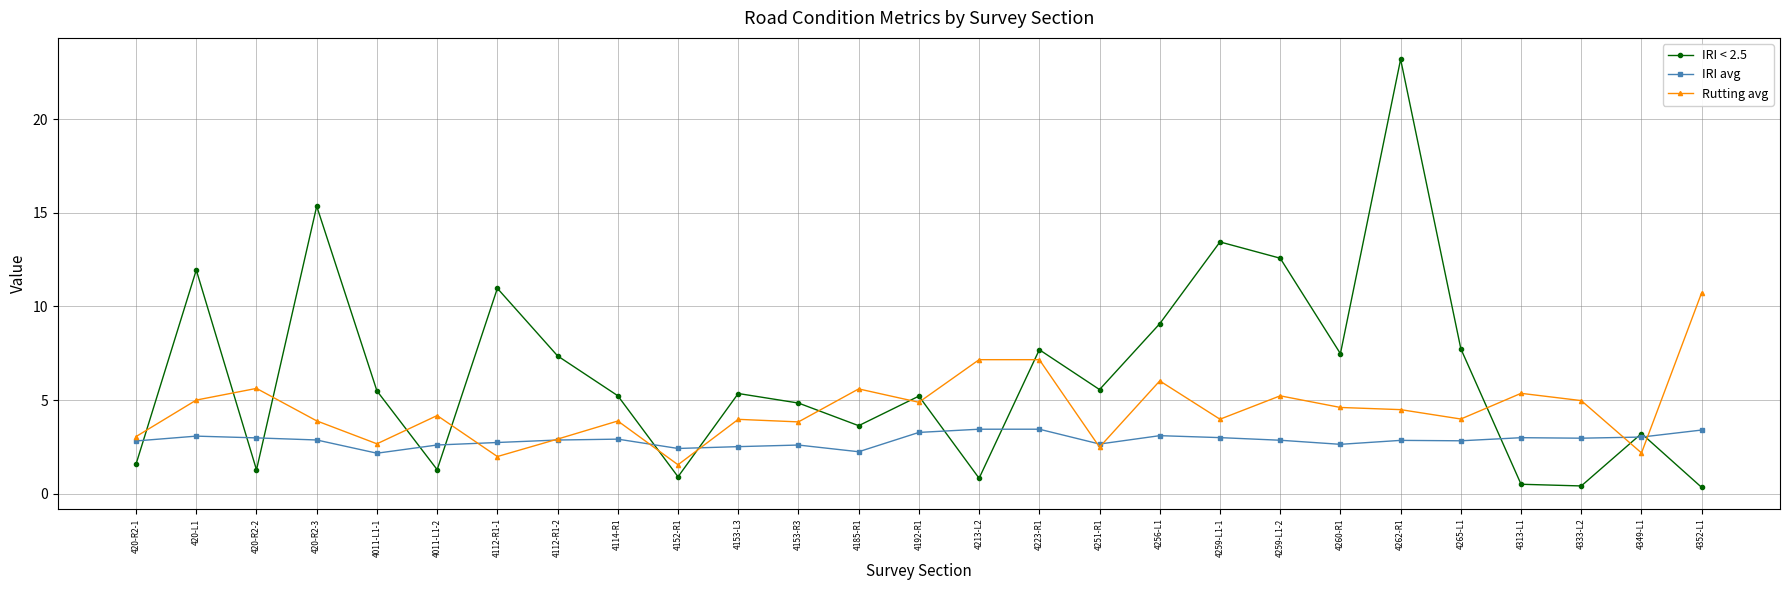

How many distinct data groups are displayed?

3